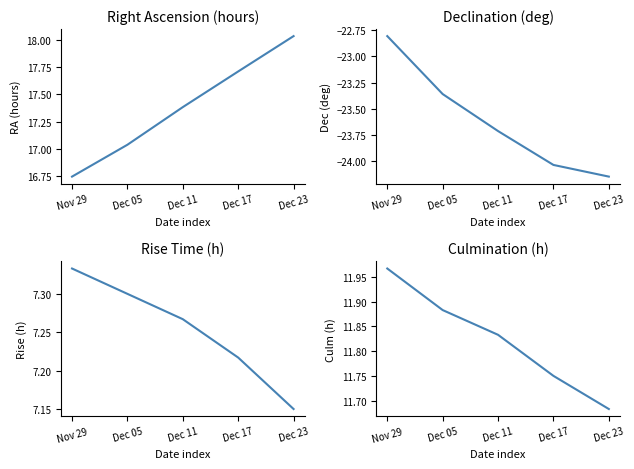

What is the value of the Rise (h) point at the 5th from the left?

7.2